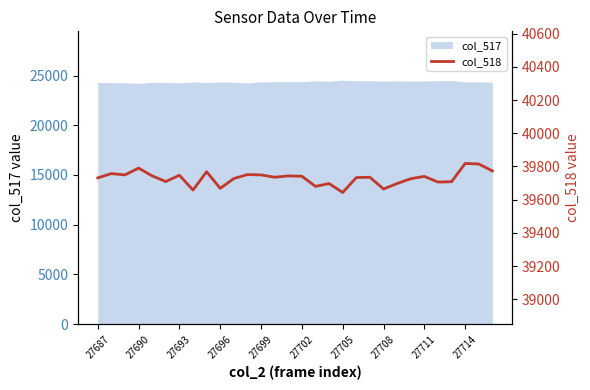

Where is the data nearest to the value 39730?

27687